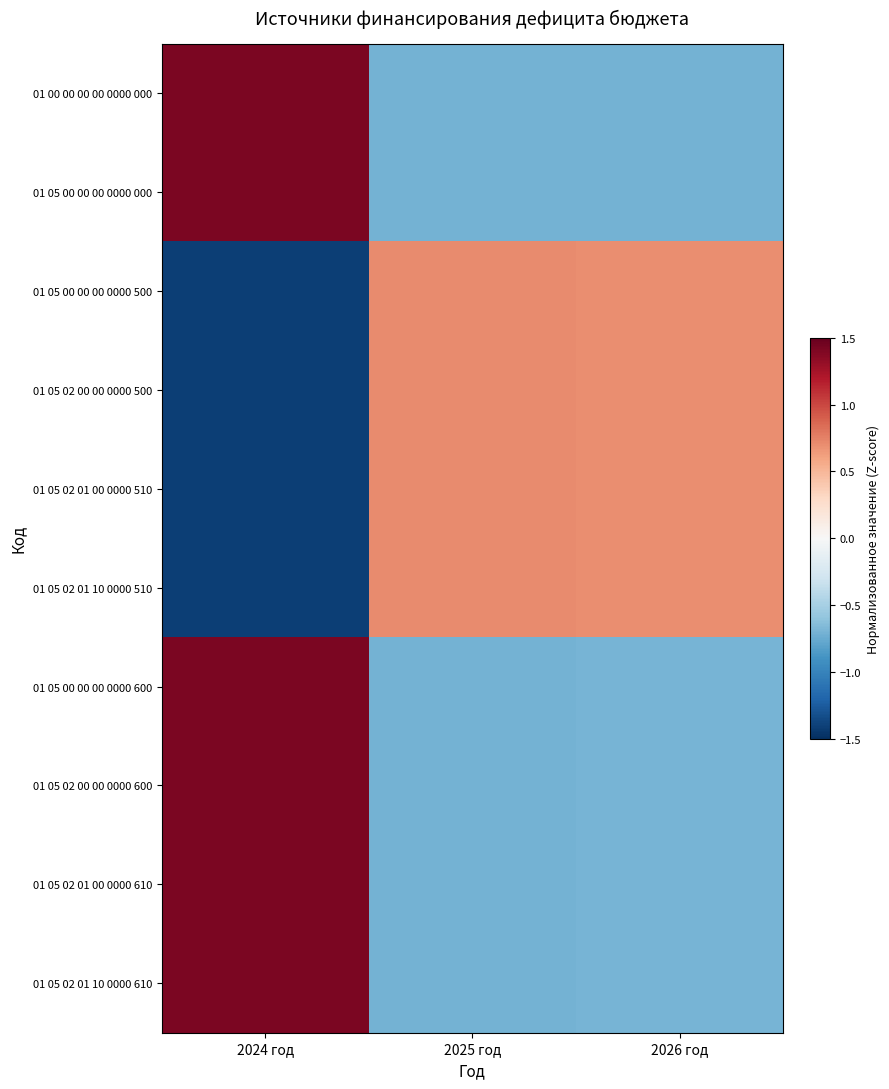

How many data points does each series have?

3